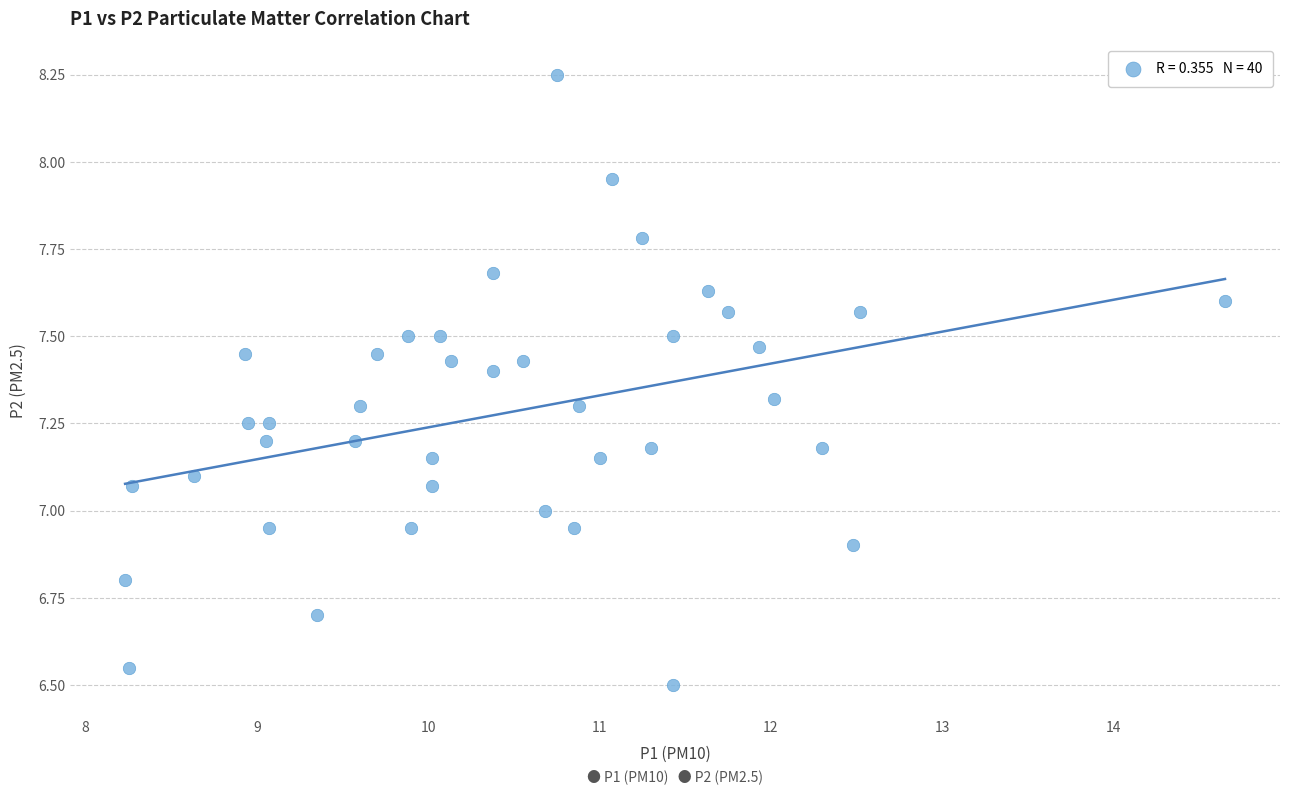

What is the range of X values (max minus min)?

6.4